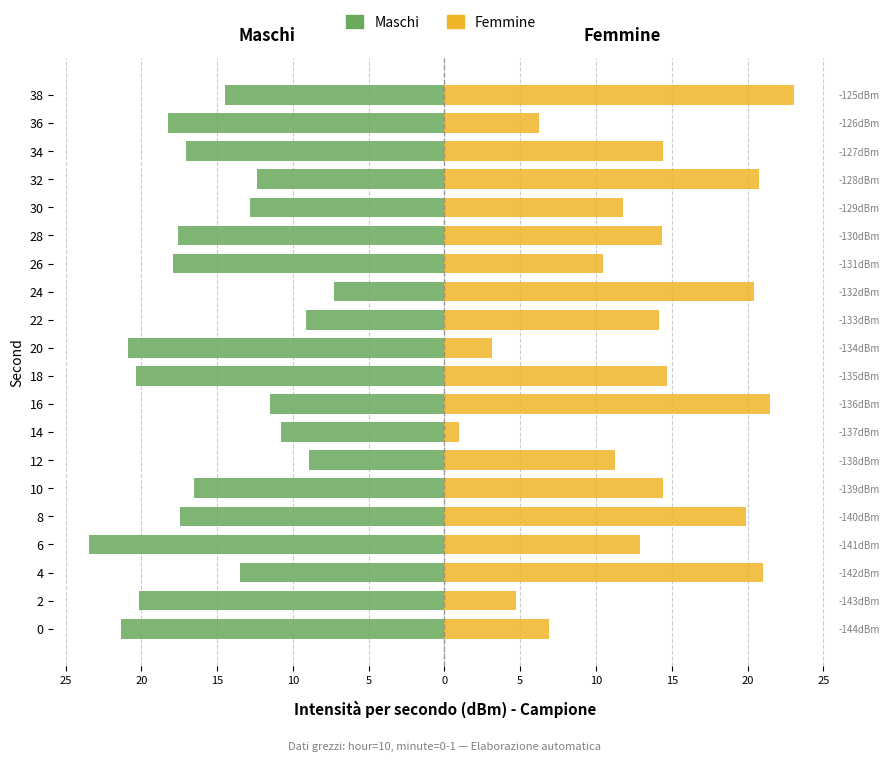

What is the label of the 2nd bar from the right?

18